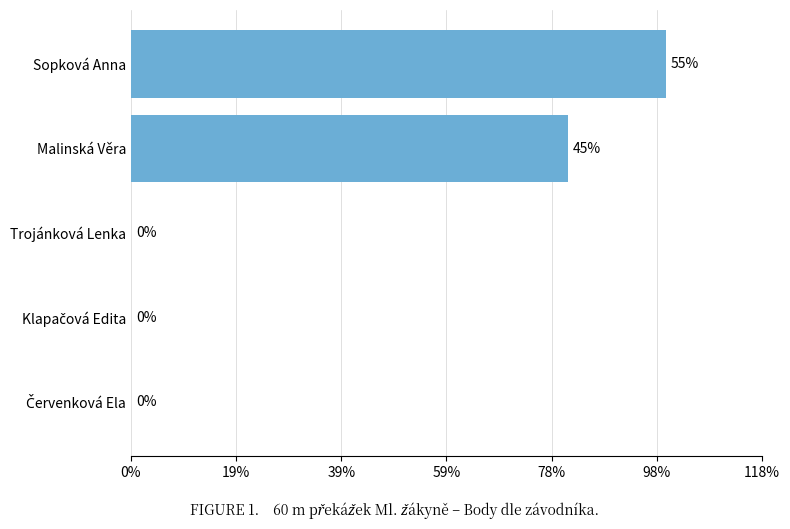

Are the bars horizontal?

Yes